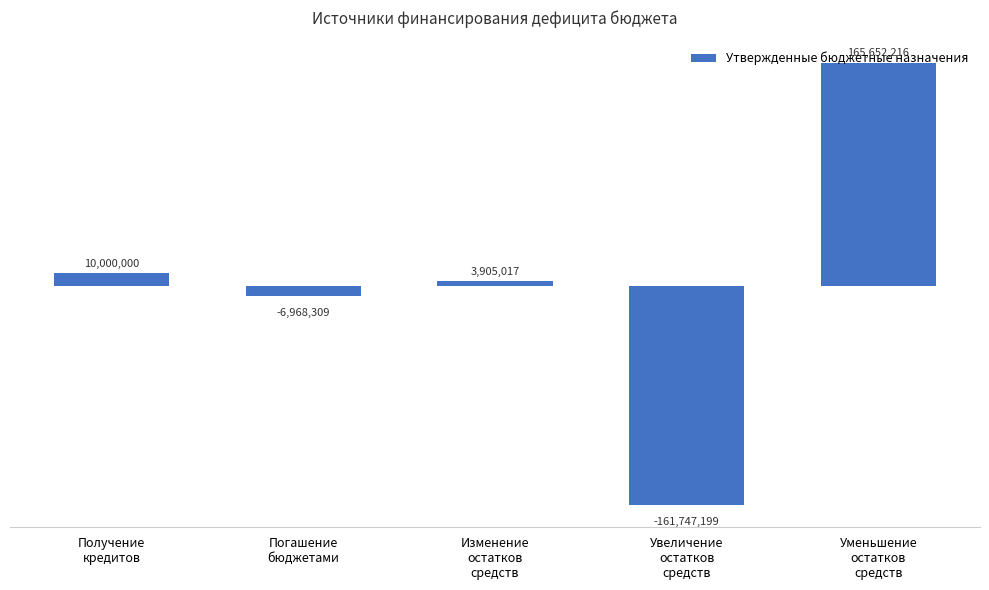

What is the value of the 1st bar from the left?

10000000.0